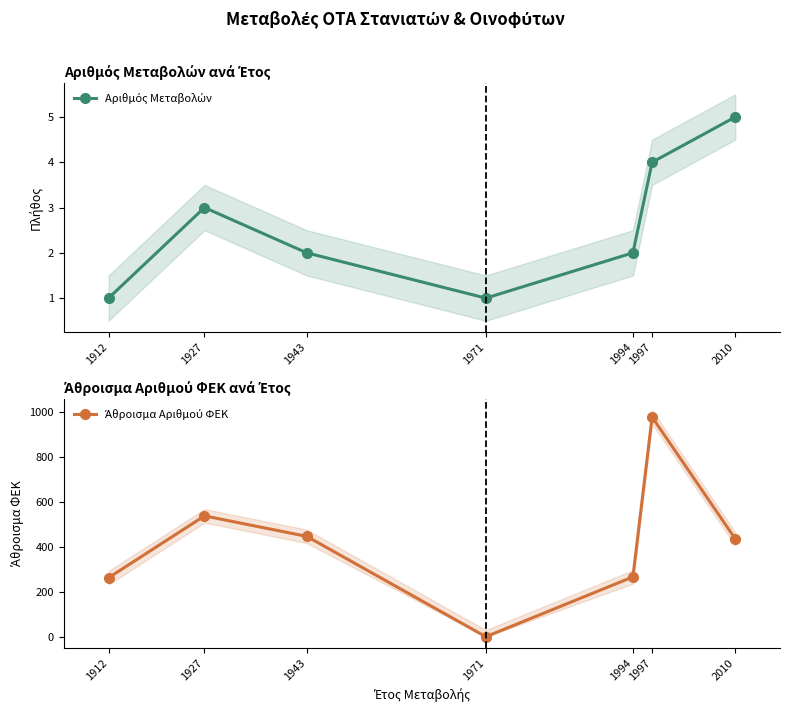

How many data points in Άθροισμα Αριθμού ΦΕΚ are above 435?

3